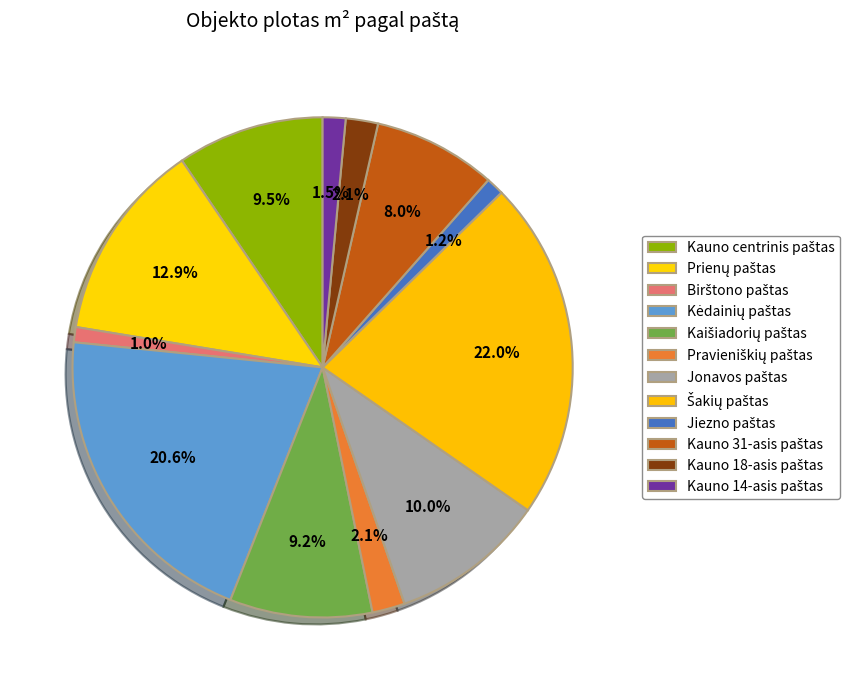

What is the change in value from Šakių paštas to Kauno 14-asis paštas?

-1577.8